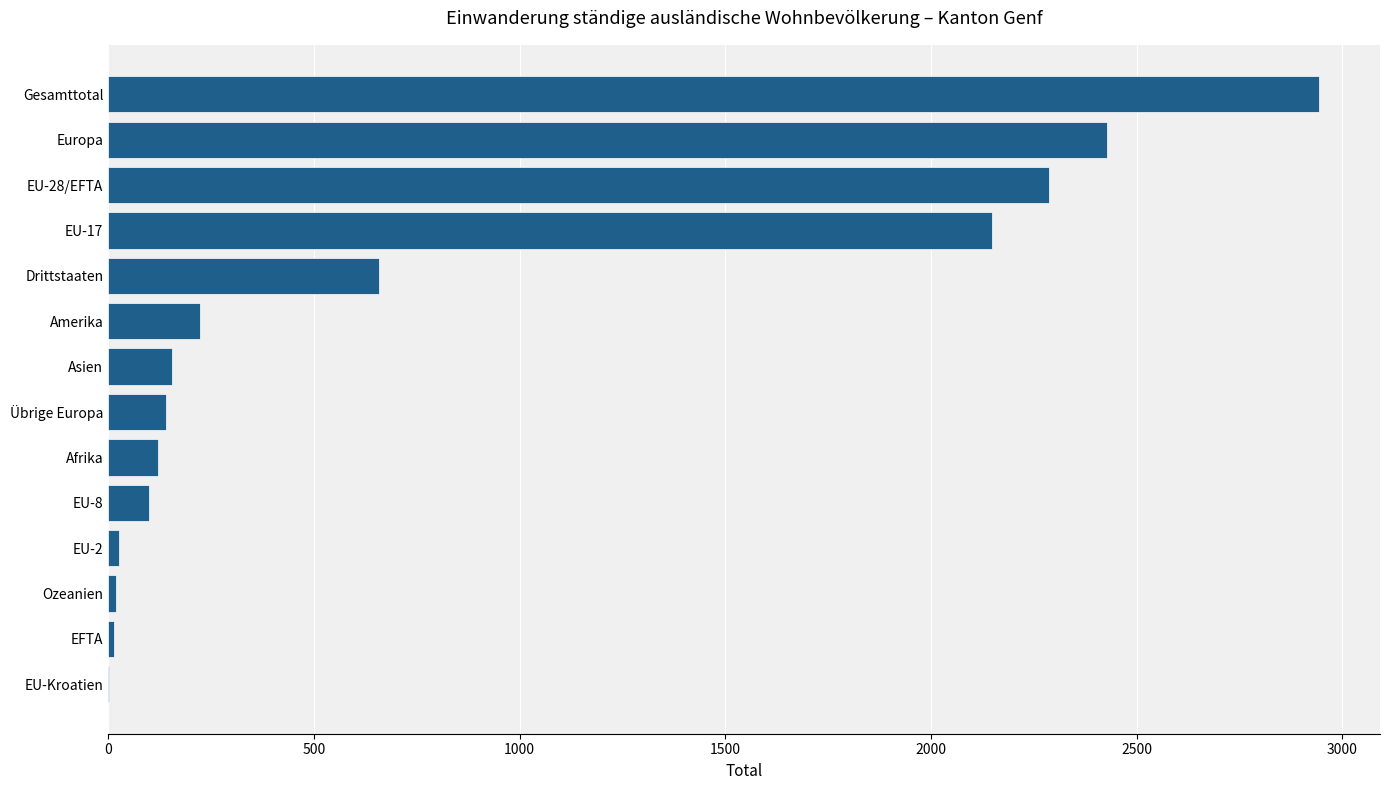

What value does the data have at Asien?

154